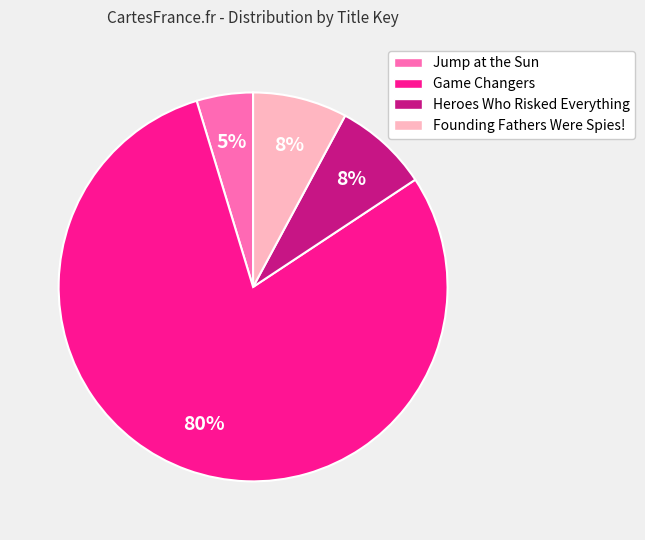

Is there any slice that represents more than half of the pie?

Yes